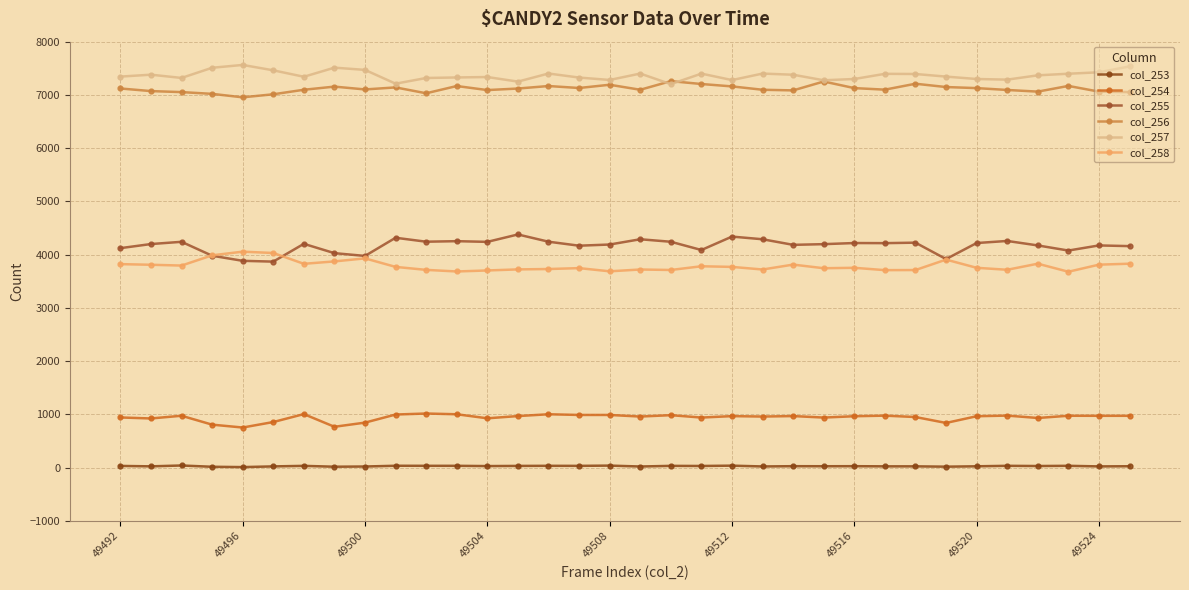

What are all the series names shown in the legend?

col_253, col_254, col_255, col_256, col_257, col_258